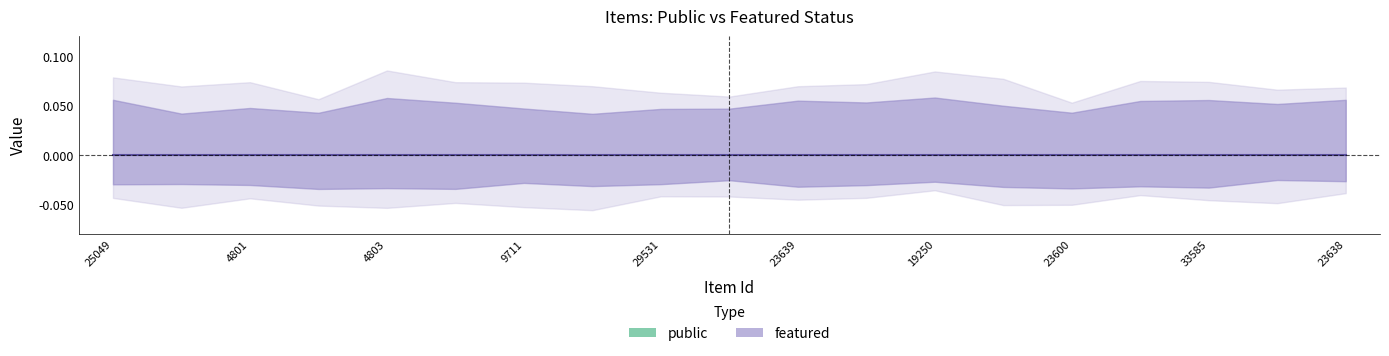

Between 23600 and 9604, which is larger?

23600